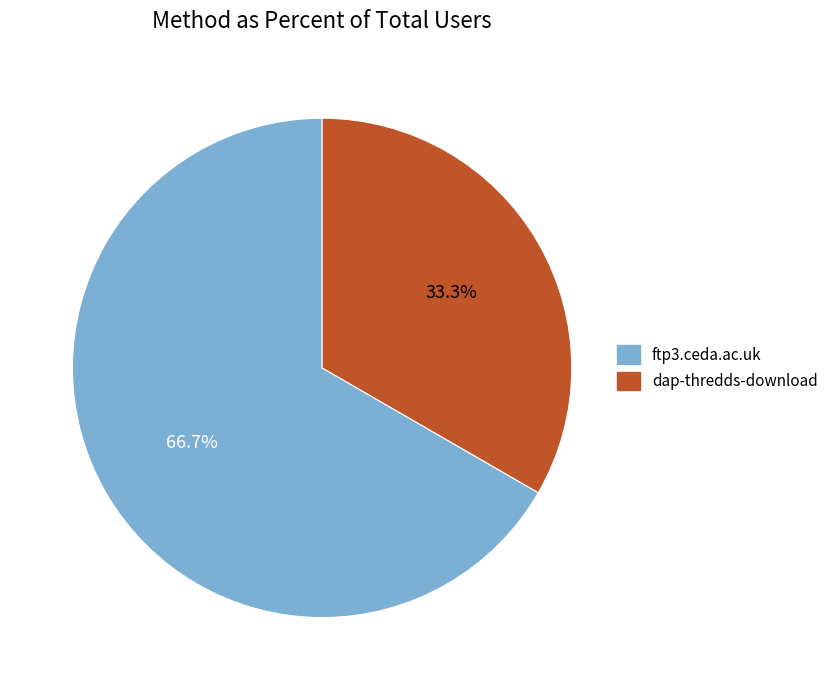

Rank the categories by value from lowest to highest.

dap-thredds-download, ftp3.ceda.ac.uk